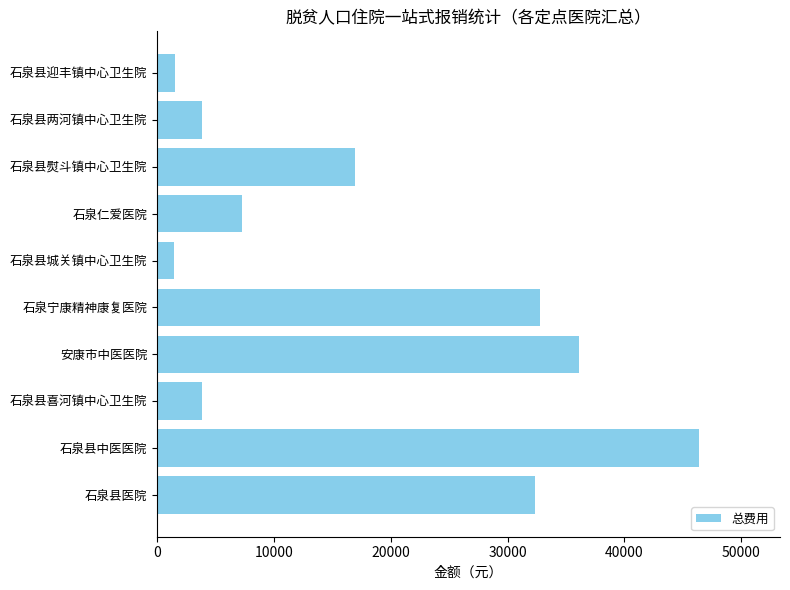

The chart shows a value of 1469.8 at 石泉县城关镇中心卫生院. True or false?

True